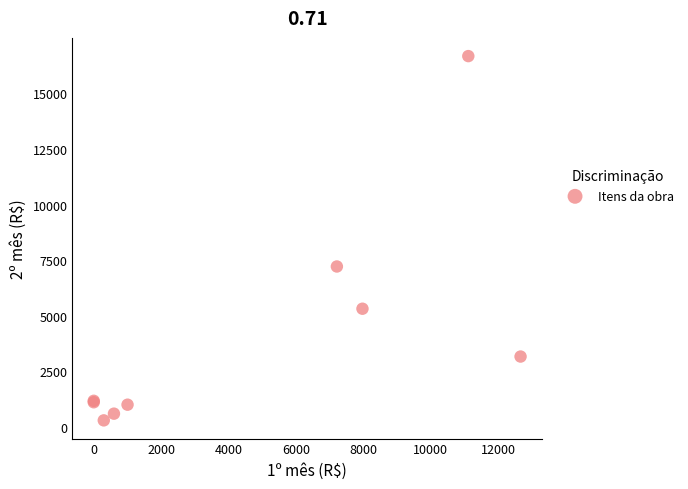

What Y value in the scatter plot is closest to 8484?

7214.3